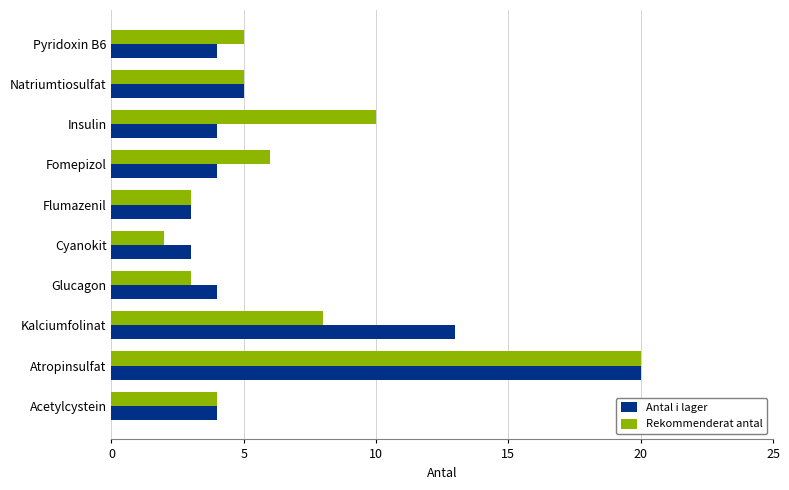

What is the difference between the maximum and minimum values in the Antal i lager series?

17